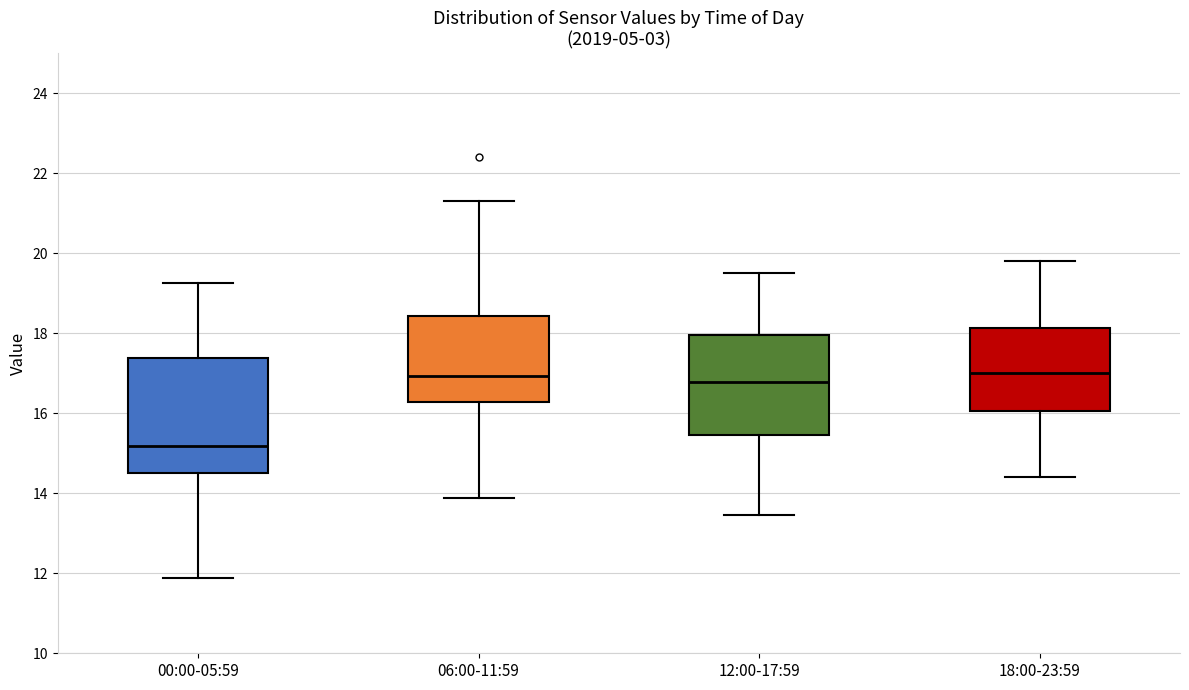

Which box is the tallest, from its lower edge to its upper edge?

00:00-05:59